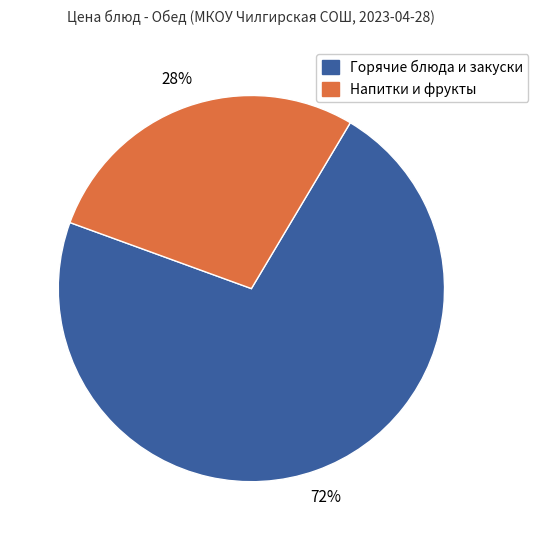

To the nearest percent, what is the average slice percentage?

50%